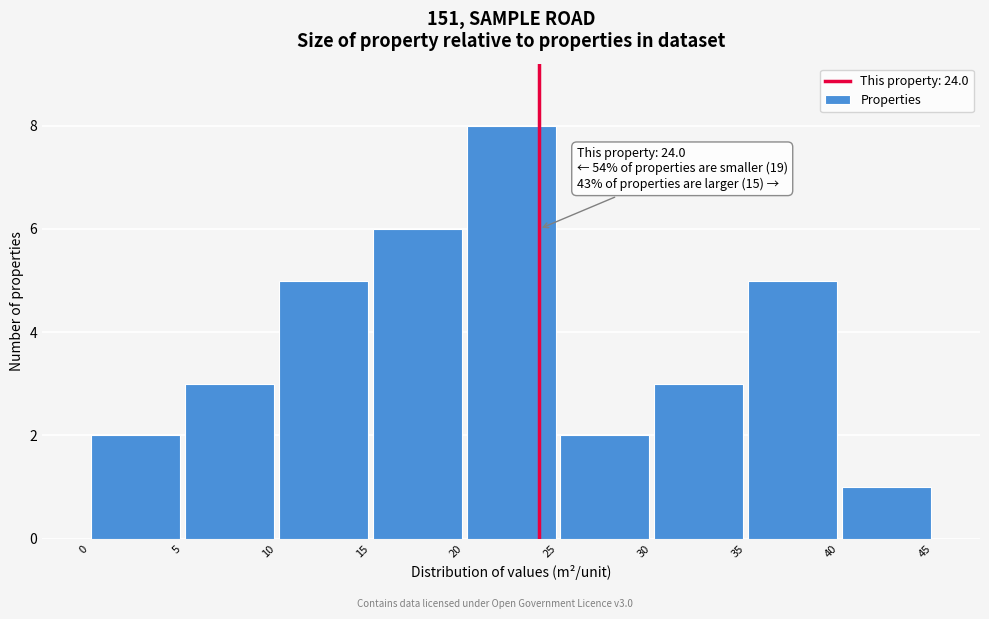

Which range on the x-axis has the tallest bar?

20 to 25